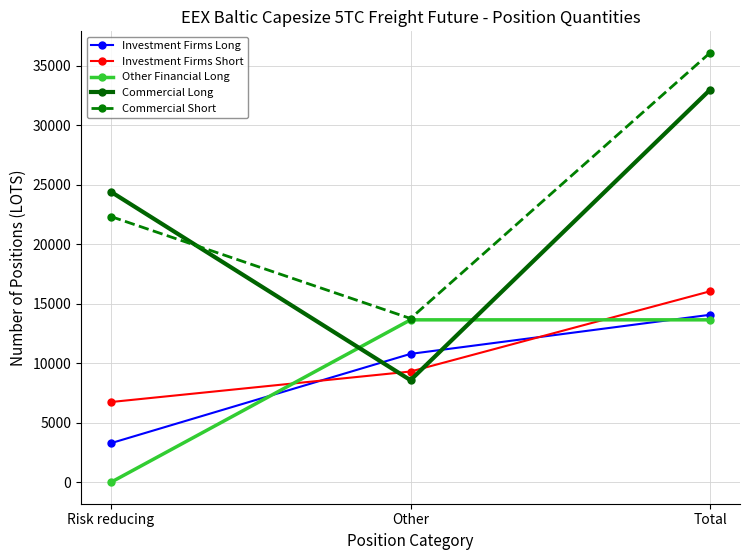

What position from the left is Total?

3